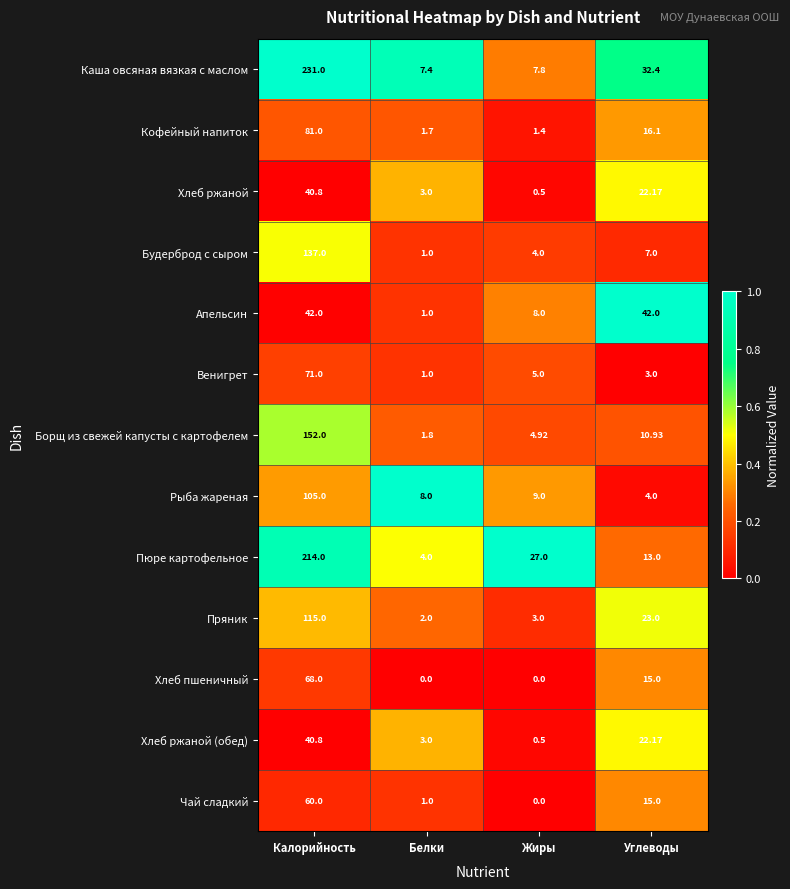

Which category has the lowest value in the Хлеб ржаной series?

Жиры